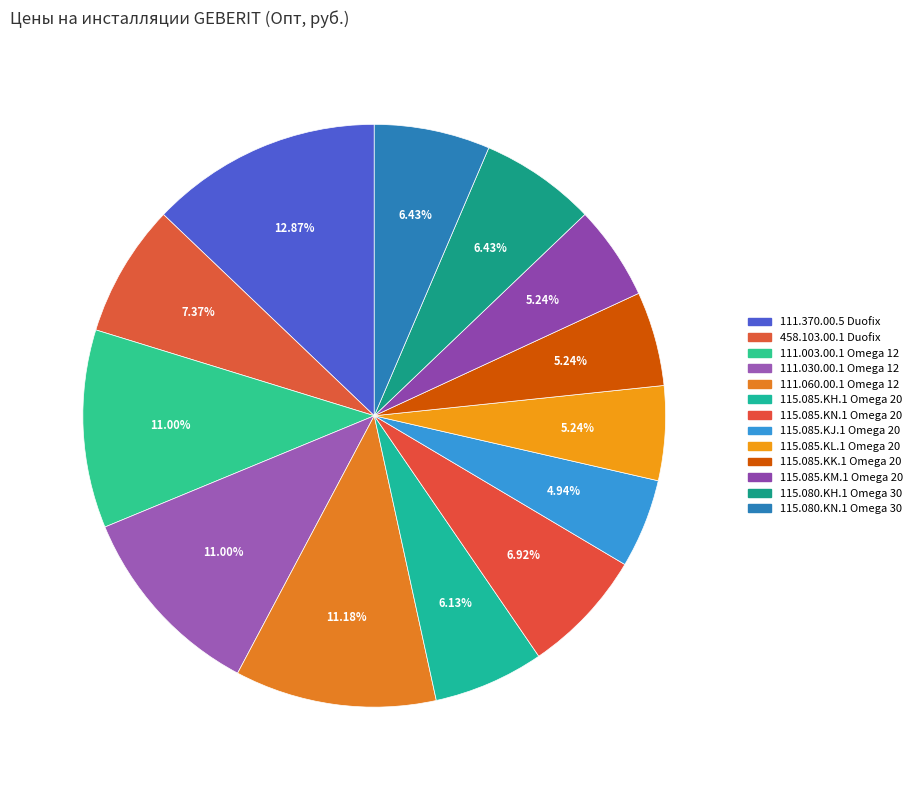

Does 115.085.KM.1 Omega 20 represent more than half of the total?

No